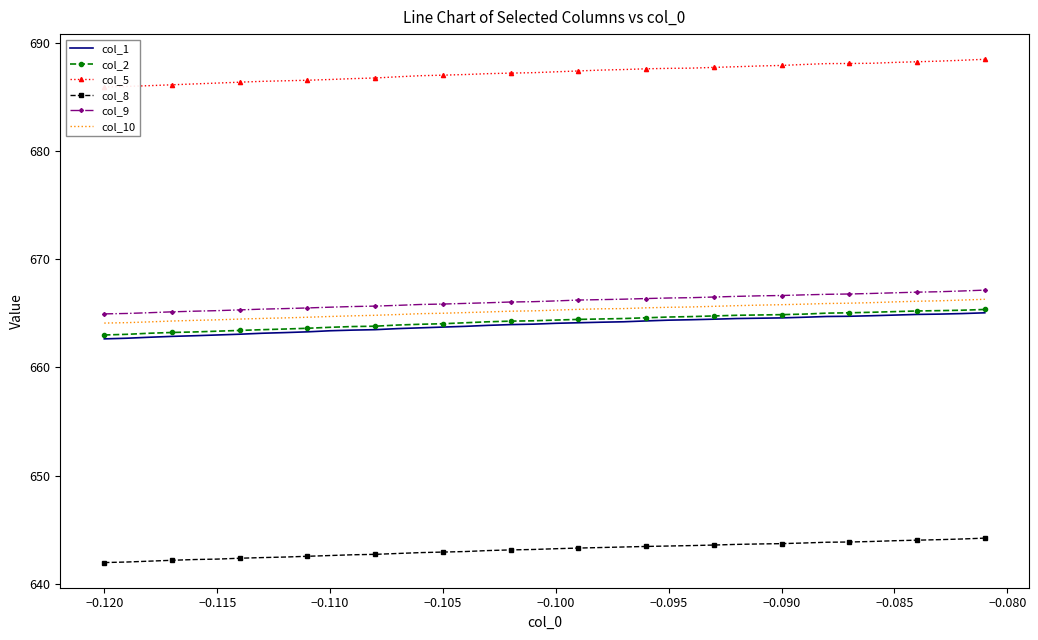

True or false: col_1 and col_9 intersect in this chart.

False